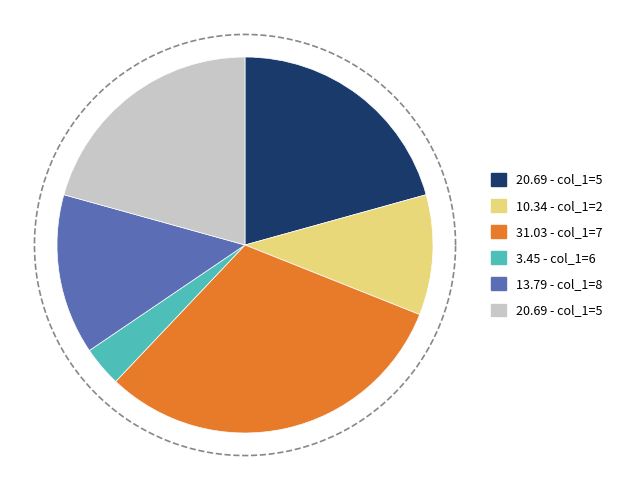

What is the smallest slice in the pie chart?

col_1=6